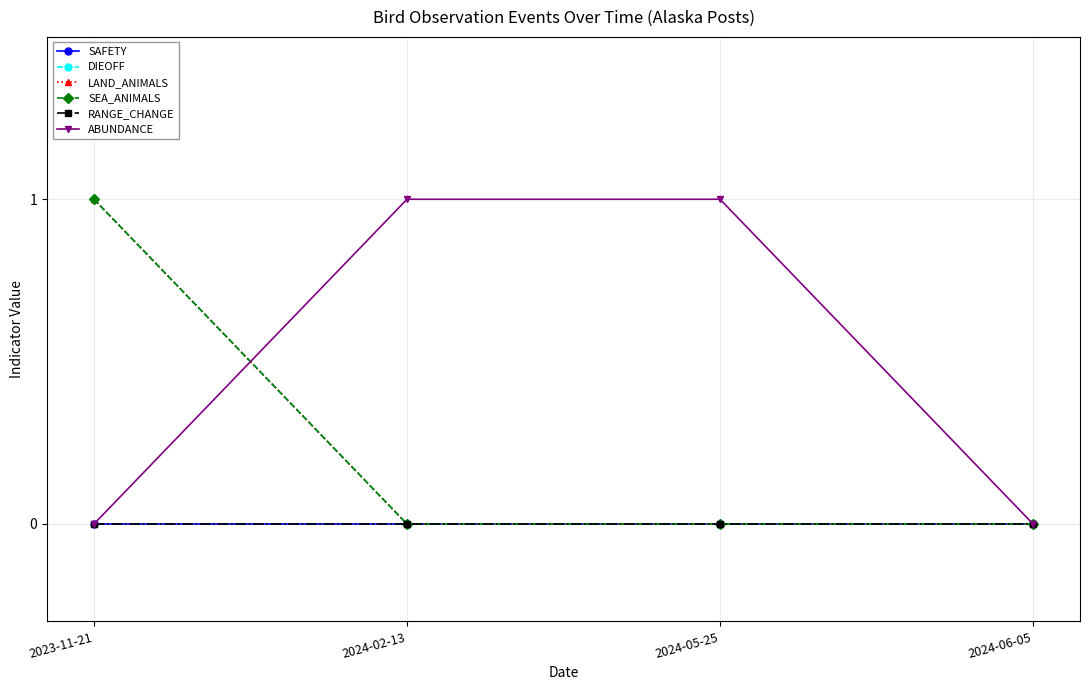

Reading right to left, extract all data points from this chart.

SAFETY: 0	0	0	0
DIEOFF: 0	0	0	1
LAND_ANIMALS: 0	0	0	1
SEA_ANIMALS: 0	0	0	1
RANGE_CHANGE: 0	0	0	0
ABUNDANCE: 0	1	1	0